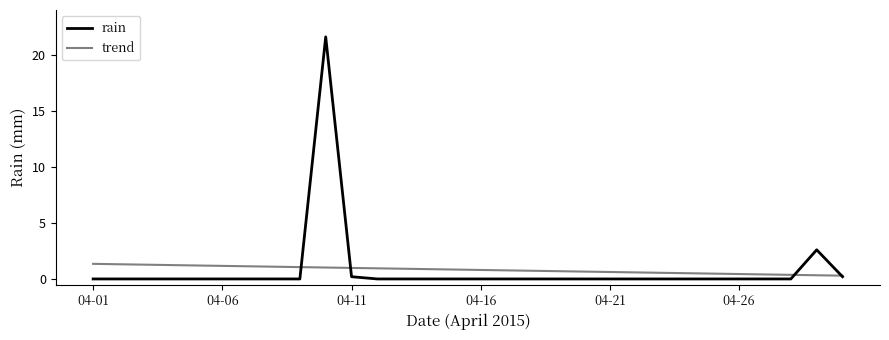

Which series has the largest range (max minus min)?

rain